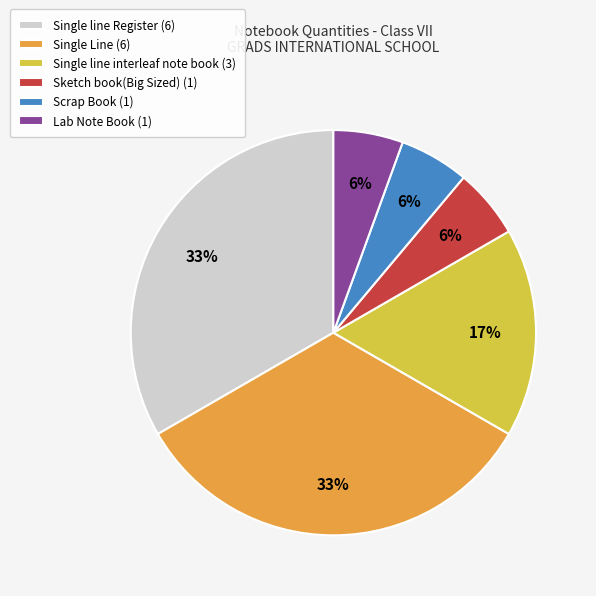

To the nearest percent, what is the difference between the Scrap Book (1) and Single line interleaf note book (3) slice percentages?

11%